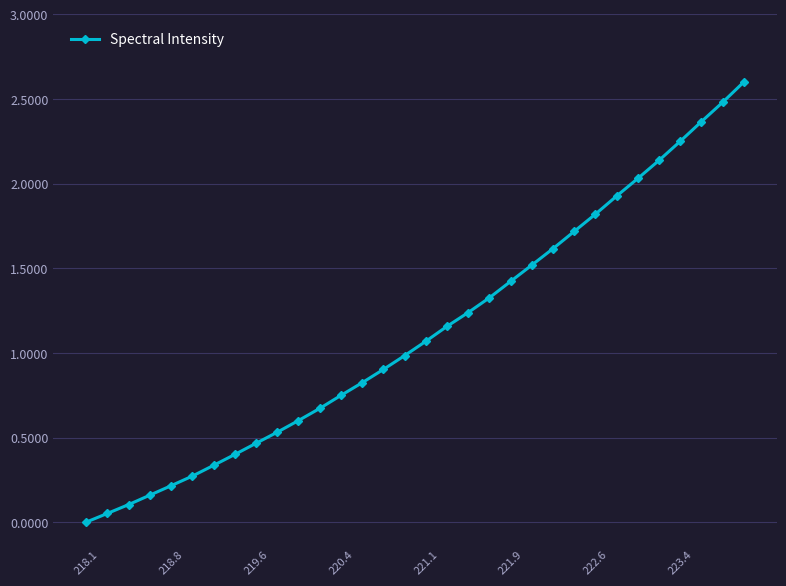

What is the greatest value displayed?

2.6